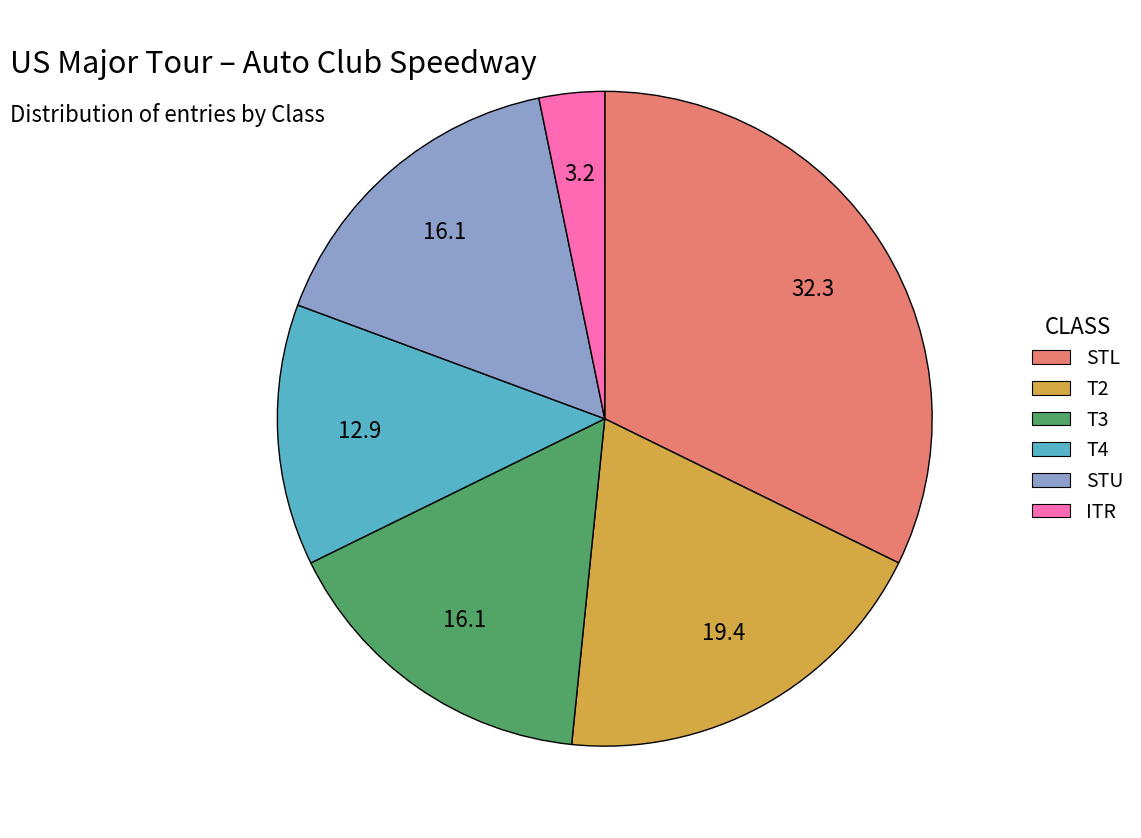

Count the number of slices in the pie.

6